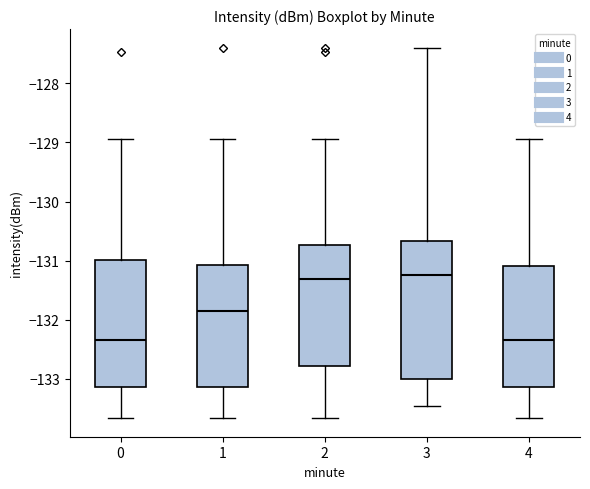

Where does the median line of the box at x = 3 sit on the y-axis? The values are not printed on the chart, so give them approximately, as read against the axis.

-131.2